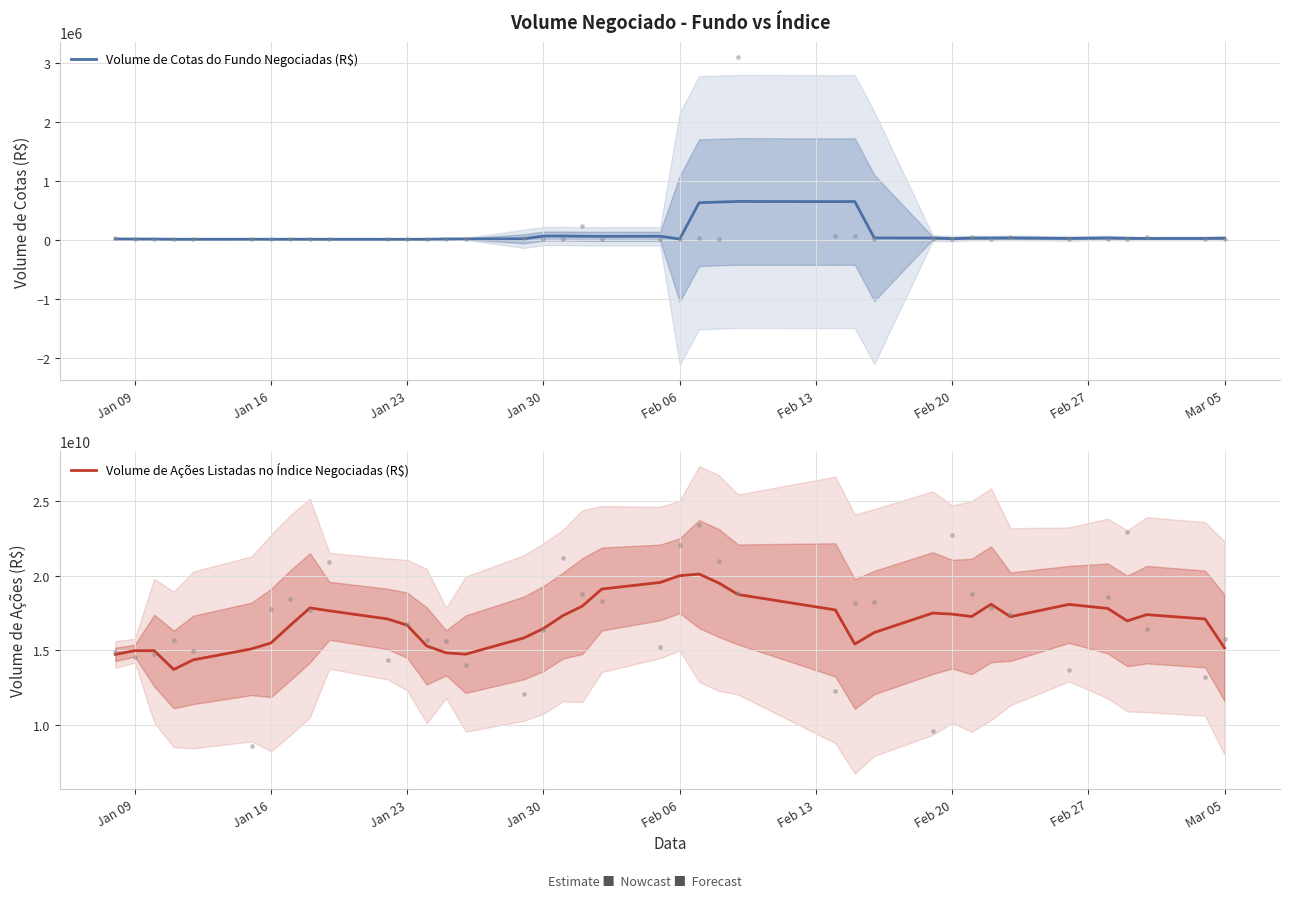

What is the value of the Volume de Cotas do Fundo Negociadas (R$) point at the 9th from the left?

11950.9